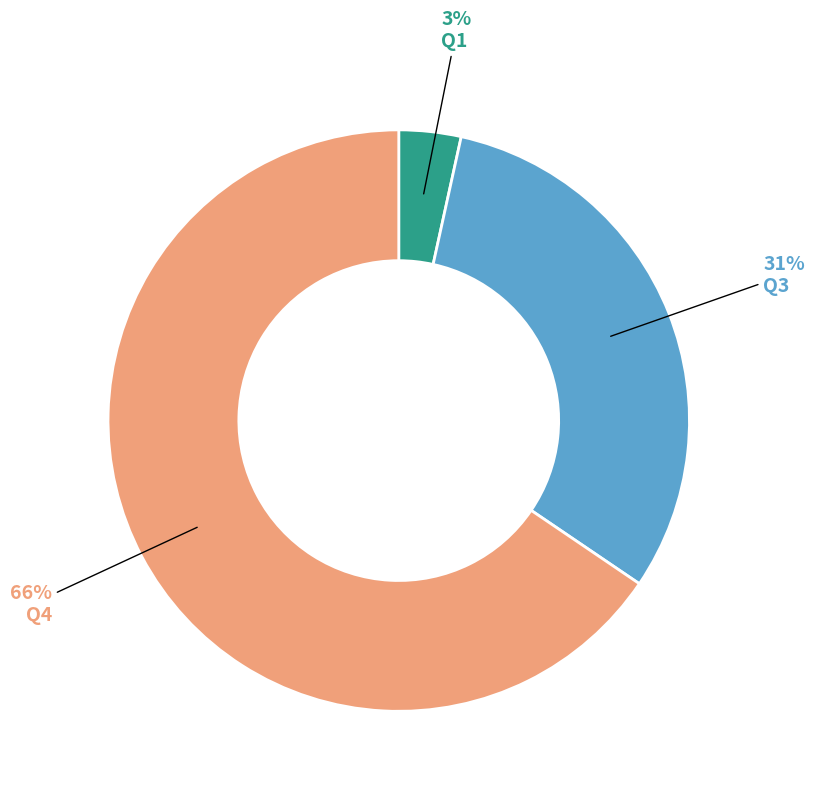

Is there any slice that represents more than half of the pie?

Yes